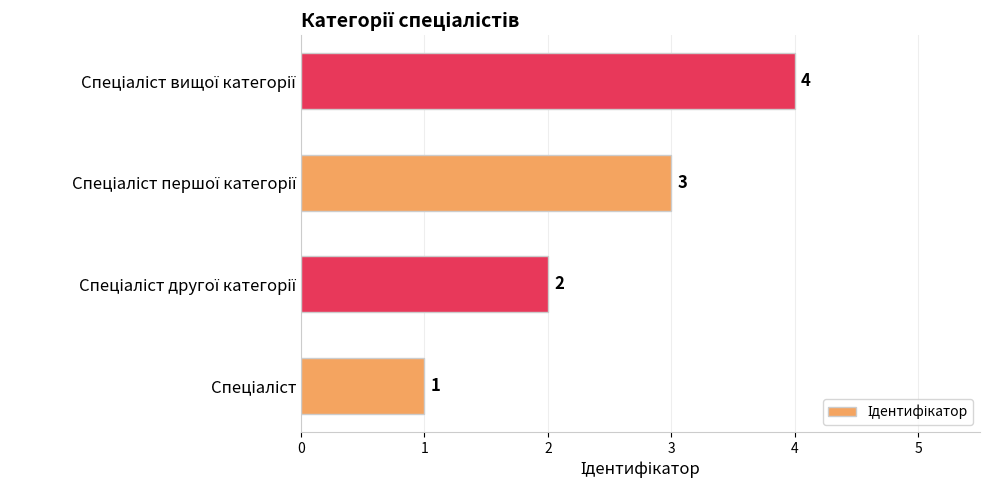

How many categories are shown in the chart?

4